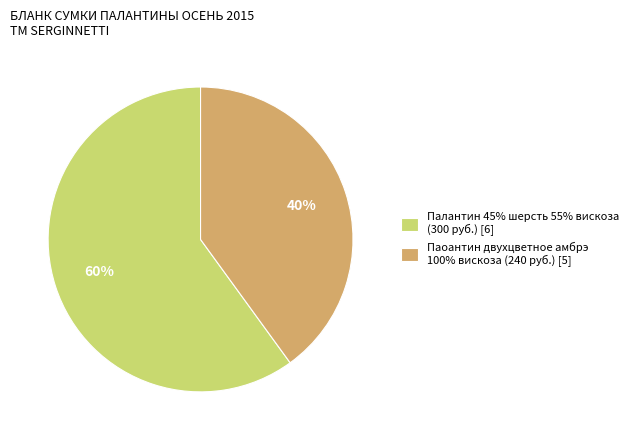

Which has a higher value, Паоантин двухцветное амбрэ 100% вискоза (240 руб.) [5] or Палантин 45% шерсть 55% вискоза (300 руб.) [6]?

Палантин 45% шерсть 55% вискоза (300 руб.) [6]